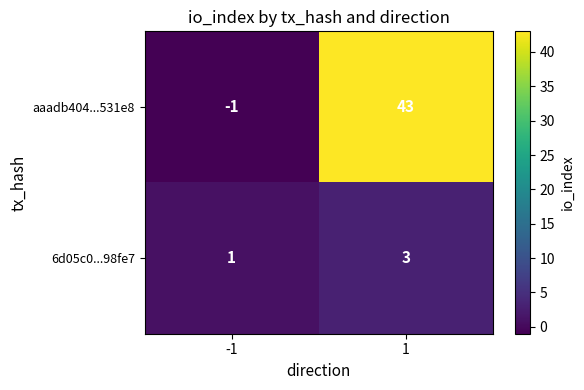

Rank the series at -1 from highest to lowest value.

6d05c0...98fe7, aaadb404...531e8